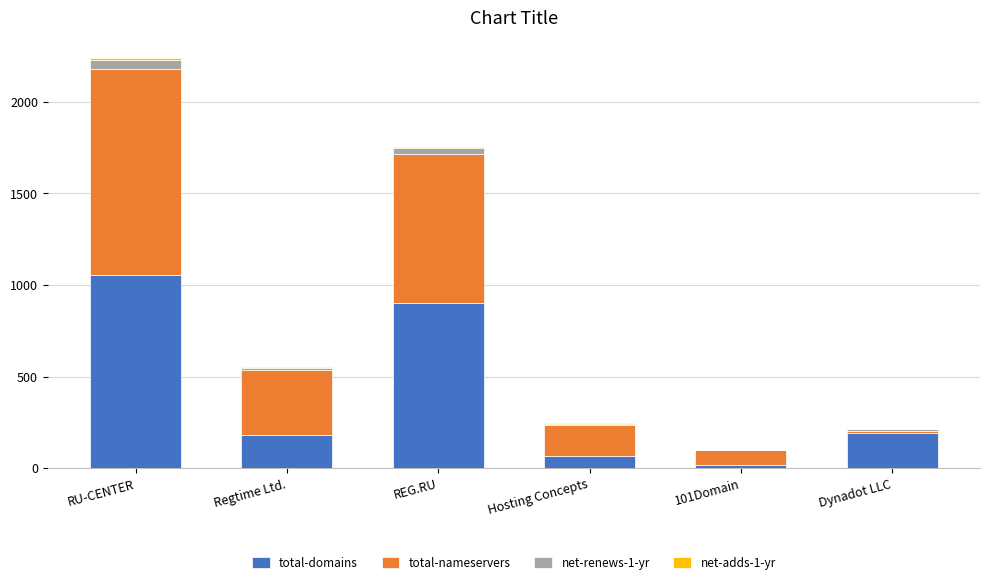

The total-domains series shows 1055 at RU-CENTER. True or false?

True